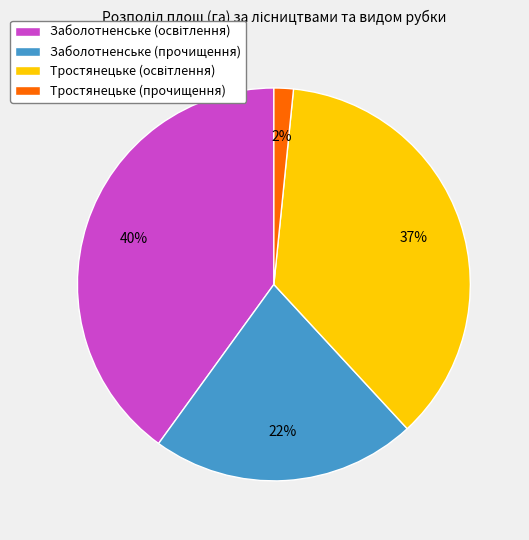

To the nearest percent, what portion does Тростянецьке (прочищення) represent?

2%